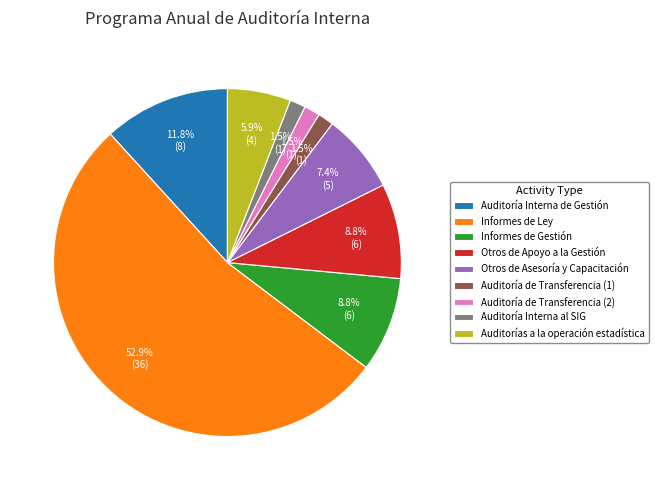

Between Otros de Apoyo a la Gestión and Auditoría Interna de Gestión, which is larger?

Auditoría Interna de Gestión